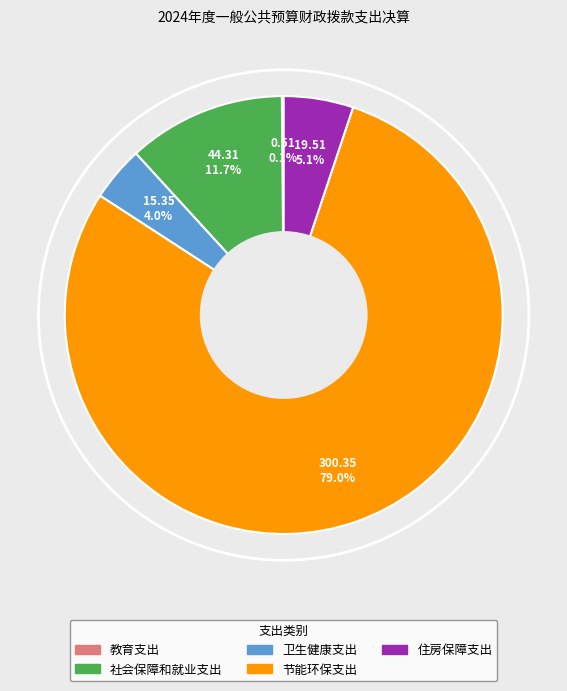

Does 节能环保支出 account for over 50% of the chart?

Yes